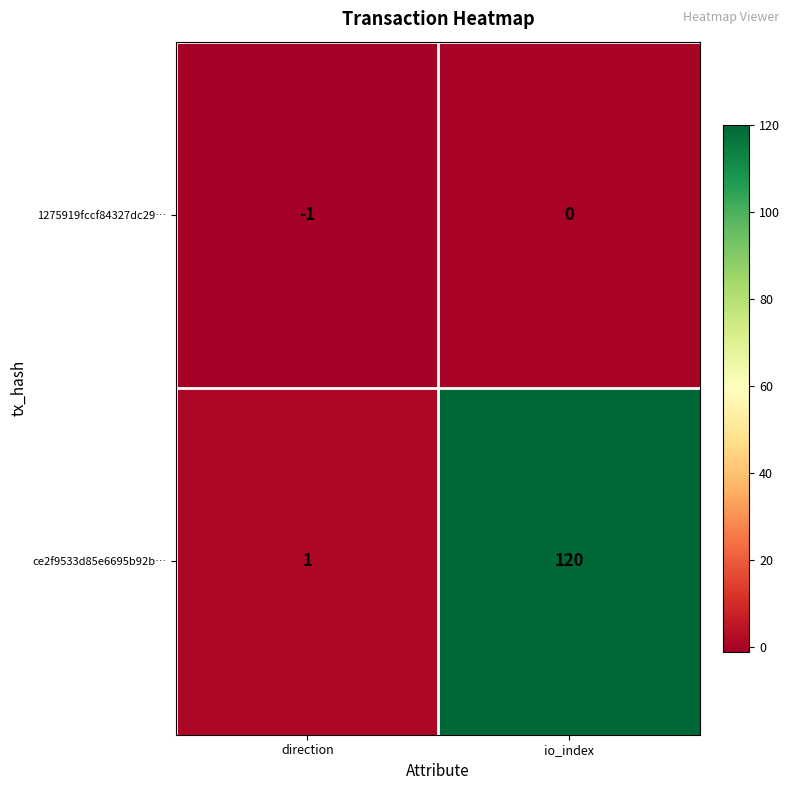

What is the difference between the ce2f9533d85e6695b92b… values at direction and io_index?

119